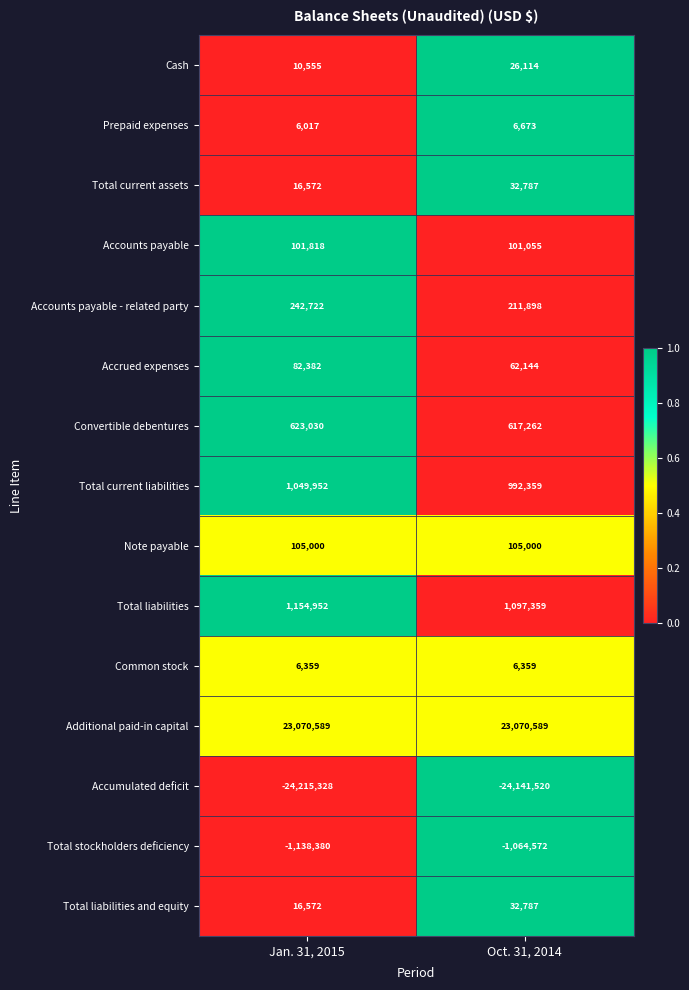

True or false: Common stock has a value of 3073 at Oct. 31, 2014.

False